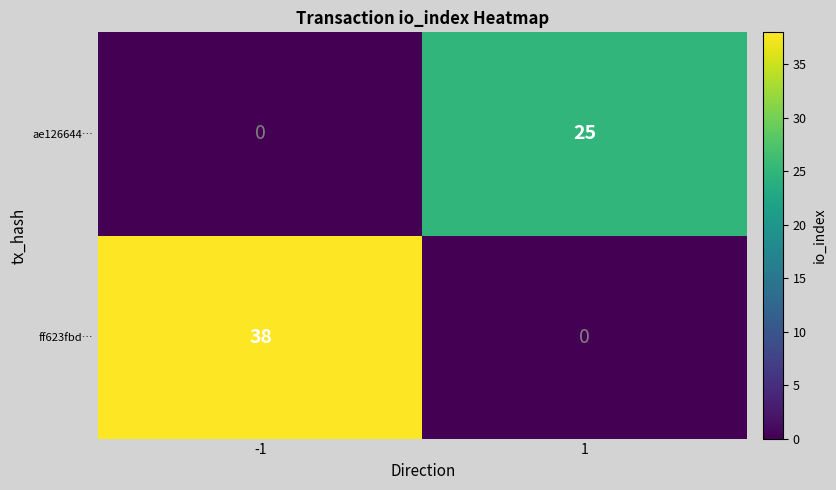

The value of ff623fbd… at -1 is 38. True or false?

True